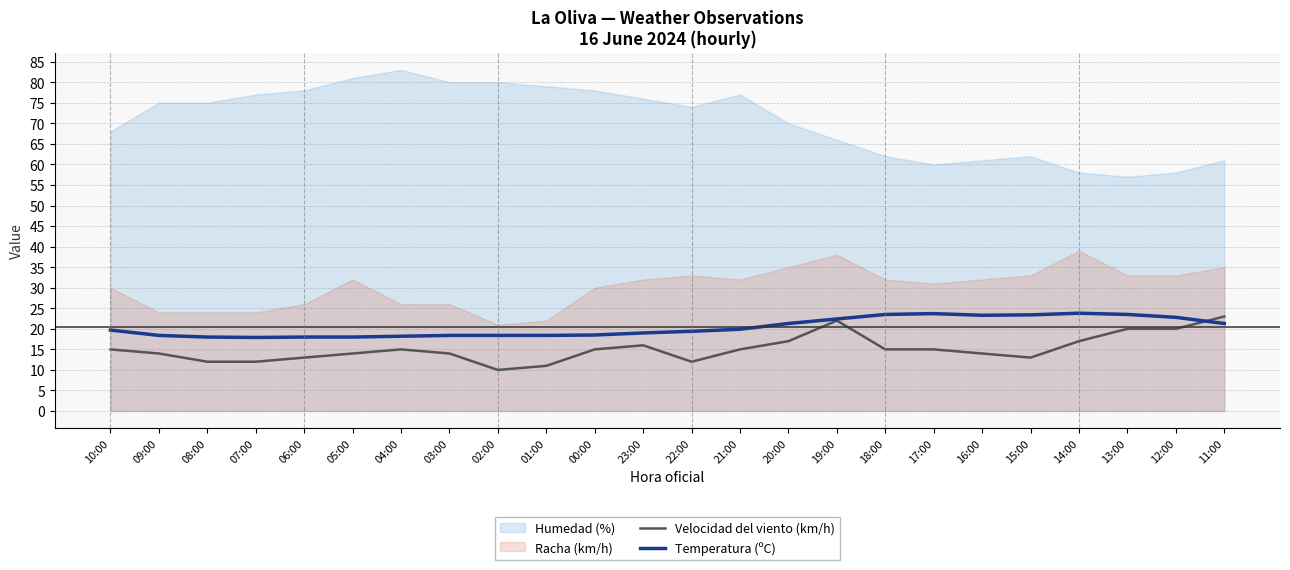

Which series changed the most between 14:00 and 11:00?

Velocidad del viento (km/h)